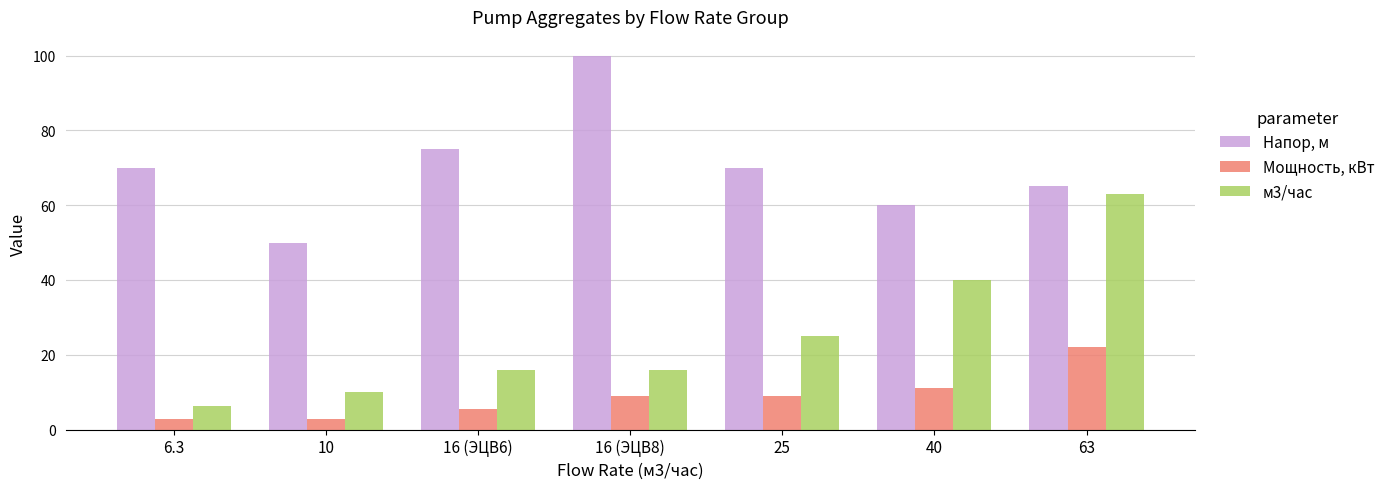

Reading left to right, extract all data points from this chart.

Напор, м: 6.3=70.0	10=50.0	16 (ЭЦВ6)=75.0	16 (ЭЦВ8)=100.0	25=70.0	40=60.0	63=65.0
Мощность, кВт: 6.3=2.8	10=2.8	16 (ЭЦВ6)=5.5	16 (ЭЦВ8)=9.0	25=9.0	40=11.0	63=22.0
м3/час: 6.3=6.3	10=10.0	16 (ЭЦВ6)=16.0	16 (ЭЦВ8)=16.0	25=25.0	40=40.0	63=63.0